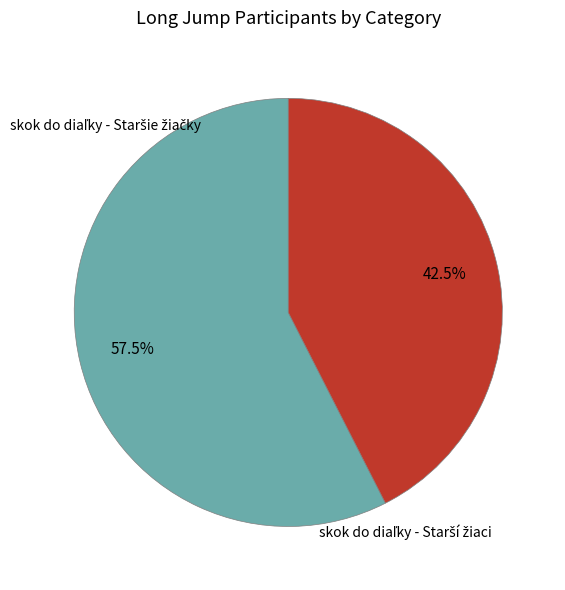

The skok do diaľky - Staršie žiačky slice represents 40% of the pie. True or false?

False